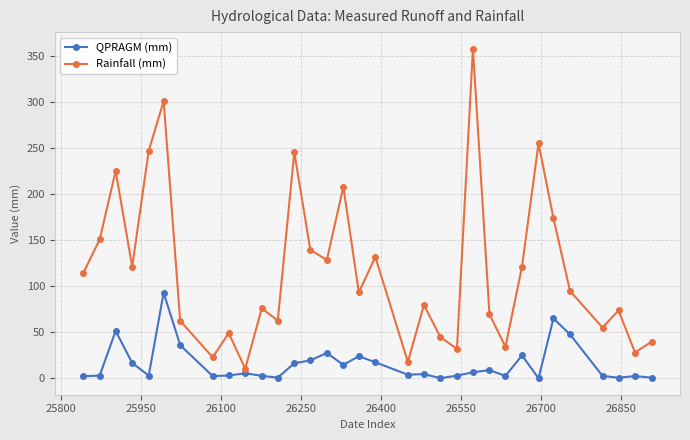

True or false: QPRAGM (mm) has more than 1 points higher than both neighbors.

True